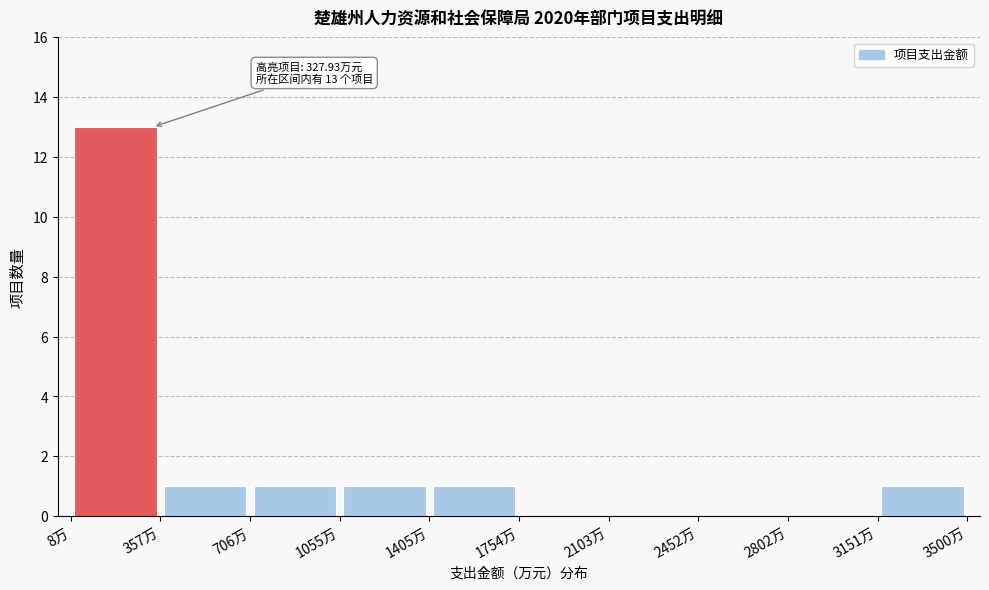

Which range on the x-axis has the tallest bar?

0 to 350